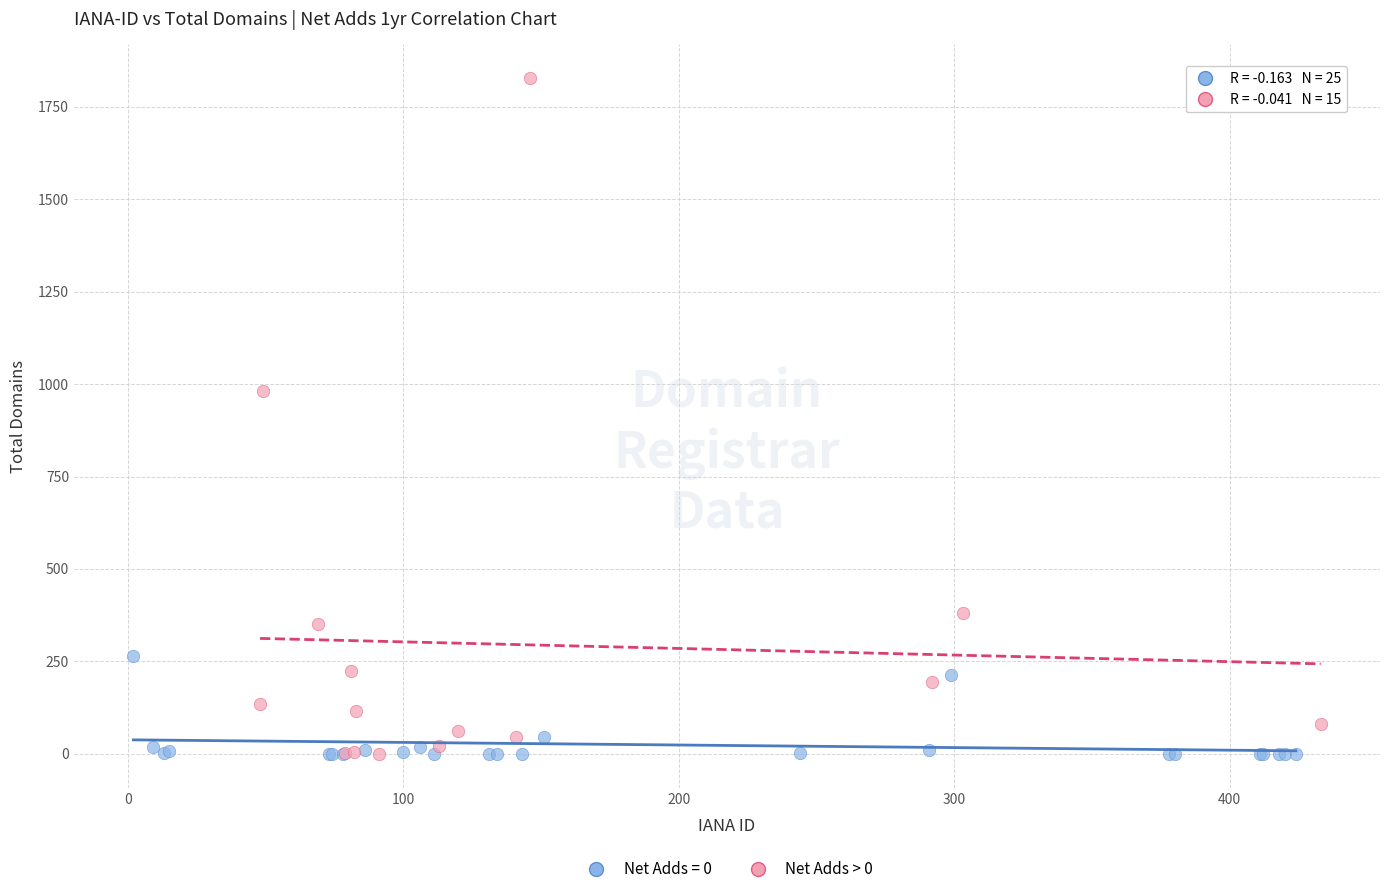

Which series has the widest spread of Y values?

Net Adds > 0